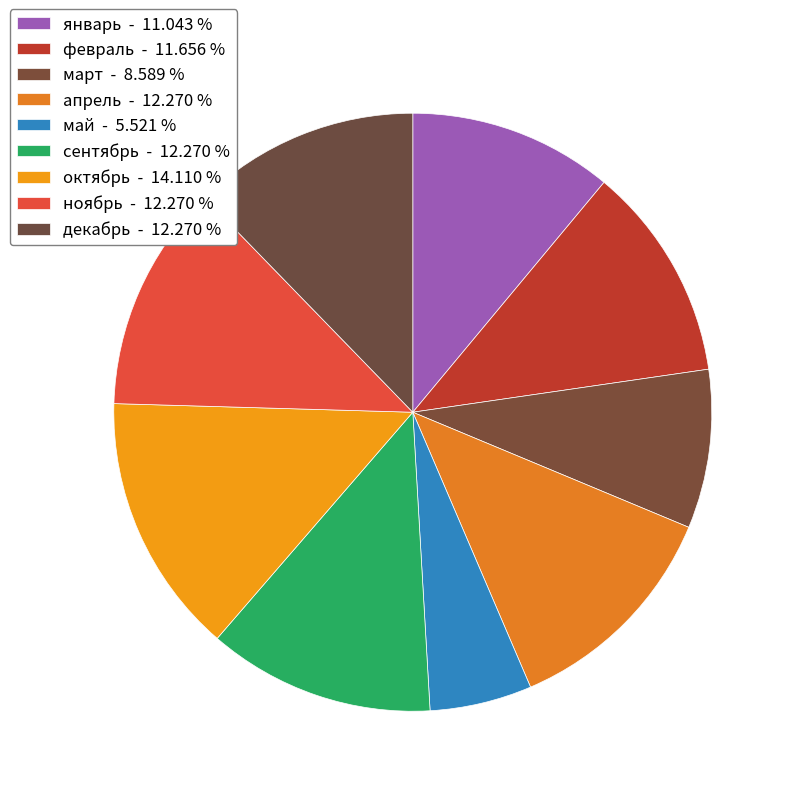

Count the number of slices in the pie.

9